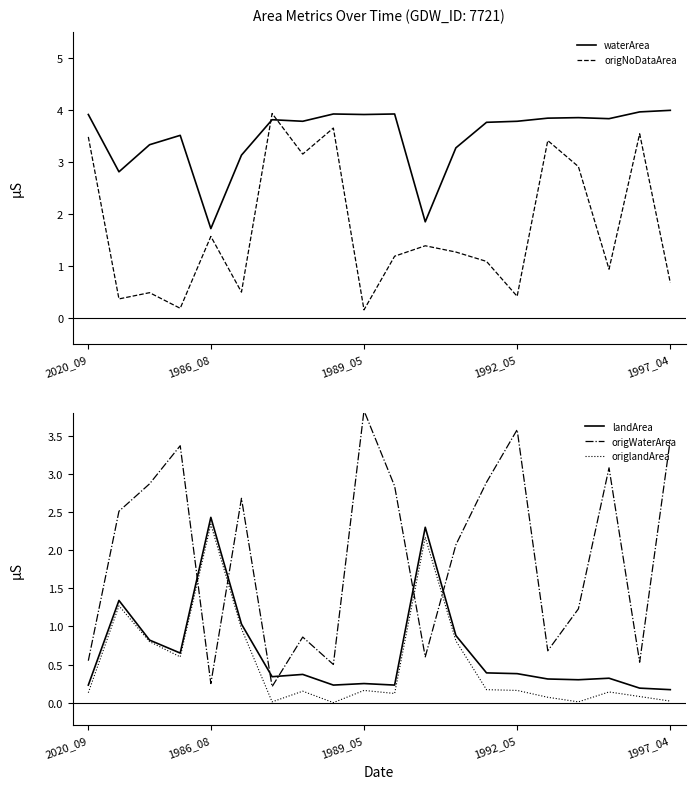

What is the highest value of the origWaterArea series?

3.8